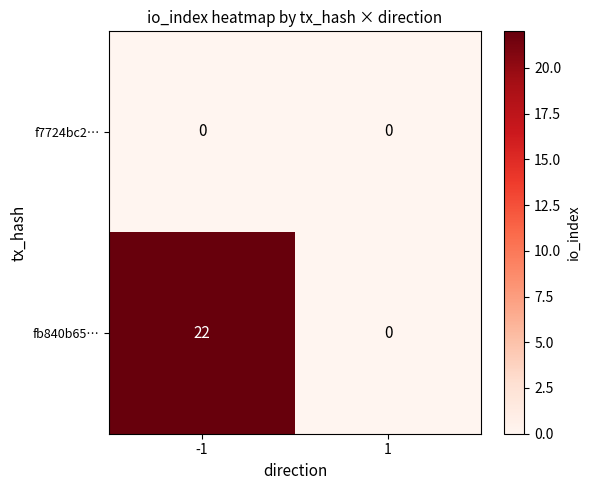

What is the average value of the fb840b65… series?

11